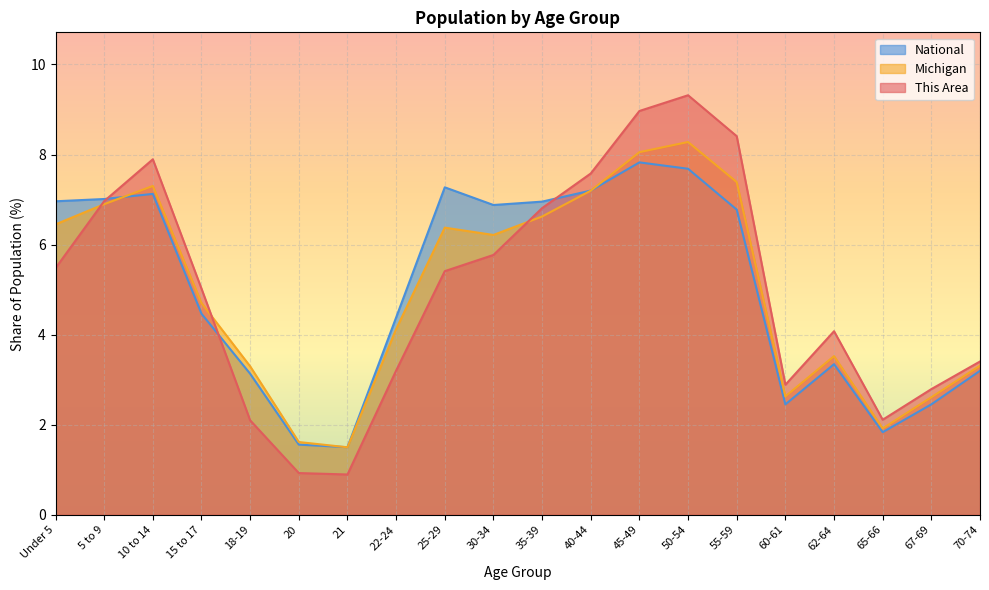

True or false: This Area has a value of 2.8 at 67-69.

True